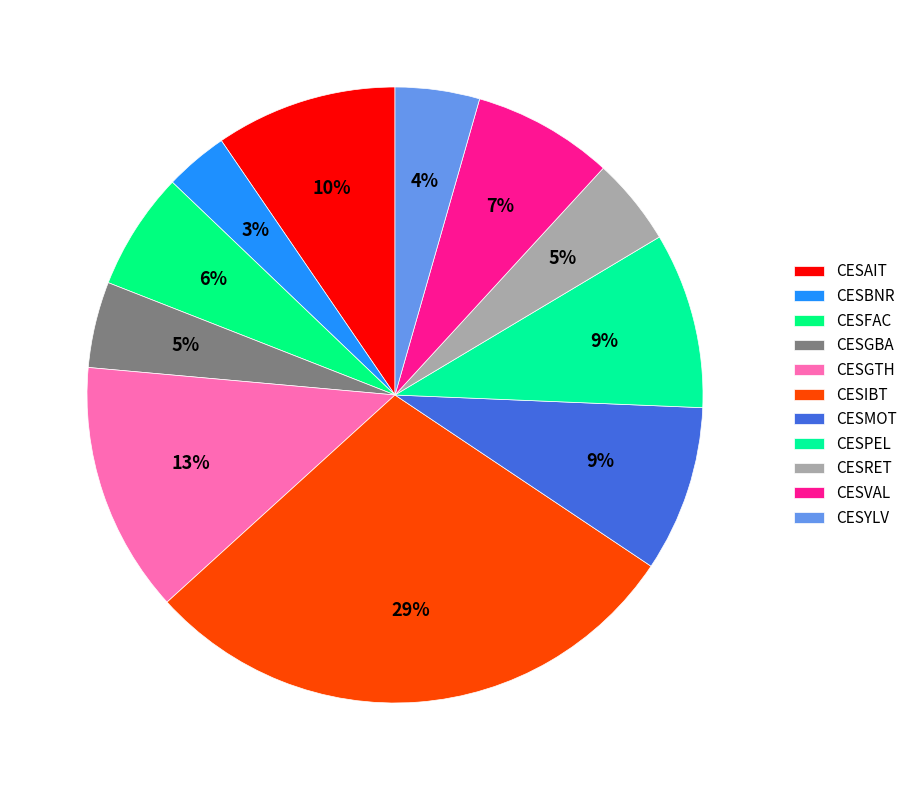

The CESMOT slice represents 1% of the pie. True or false?

False